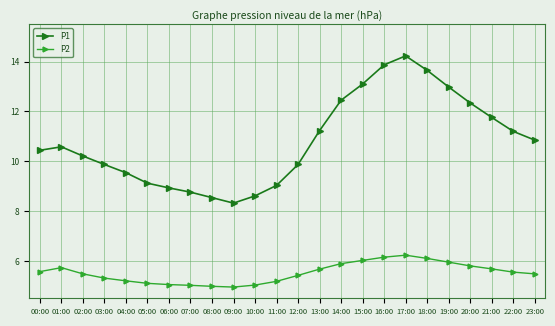

At 13:00, list the series in order from largest to smallest.

P1, P2